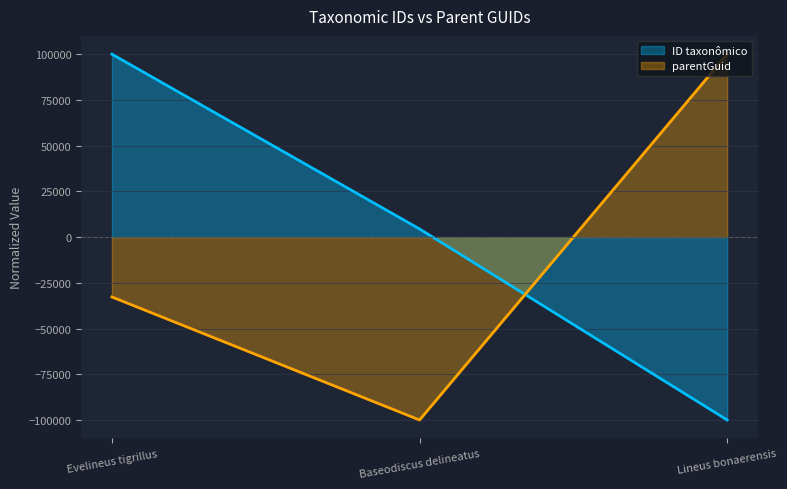

Reading left to right, extract all data points from this chart.

ID taxonômico: Evelineus tigrillus=100000.0	Baseodiscus delineatus=4449.5	Lineus bonaerensis=-100000.0
parentGuid: Evelineus tigrillus=-32738.7	Baseodiscus delineatus=-100000.0	Lineus bonaerensis=100000.0